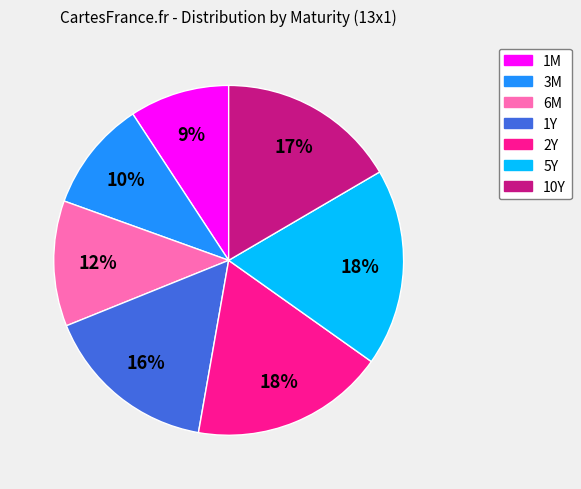

To the nearest percent, what percentage of the pie is 5Y?

18%